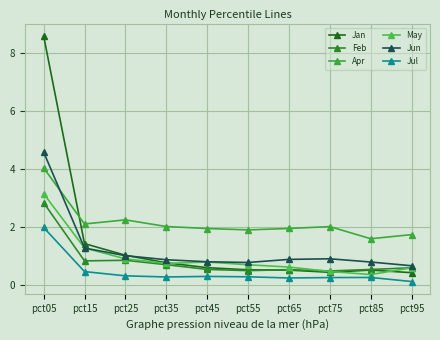

Which series has the largest total across all categories?

Apr